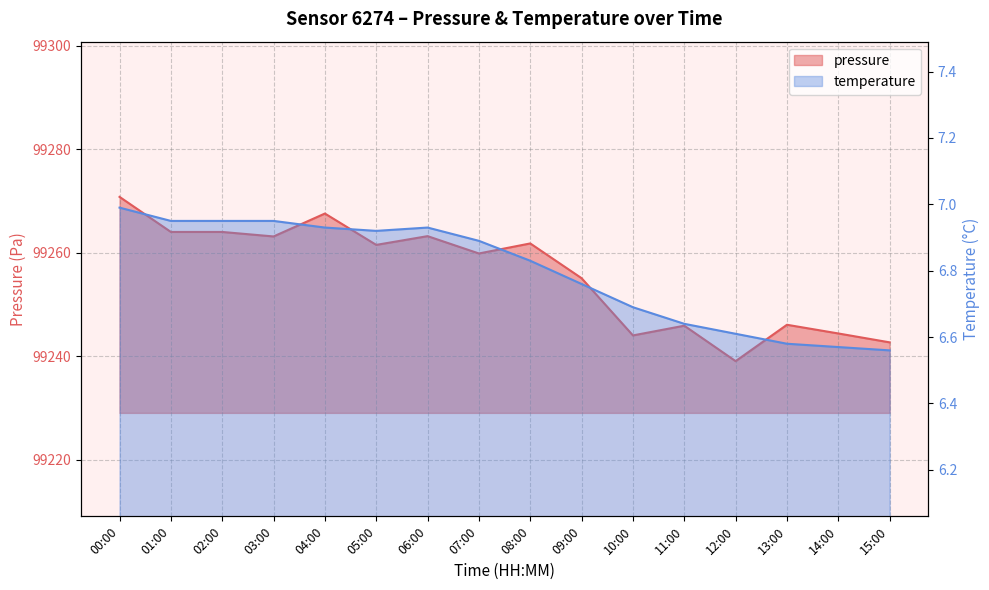

Which label corresponds to the largest value in the chart?

00:00